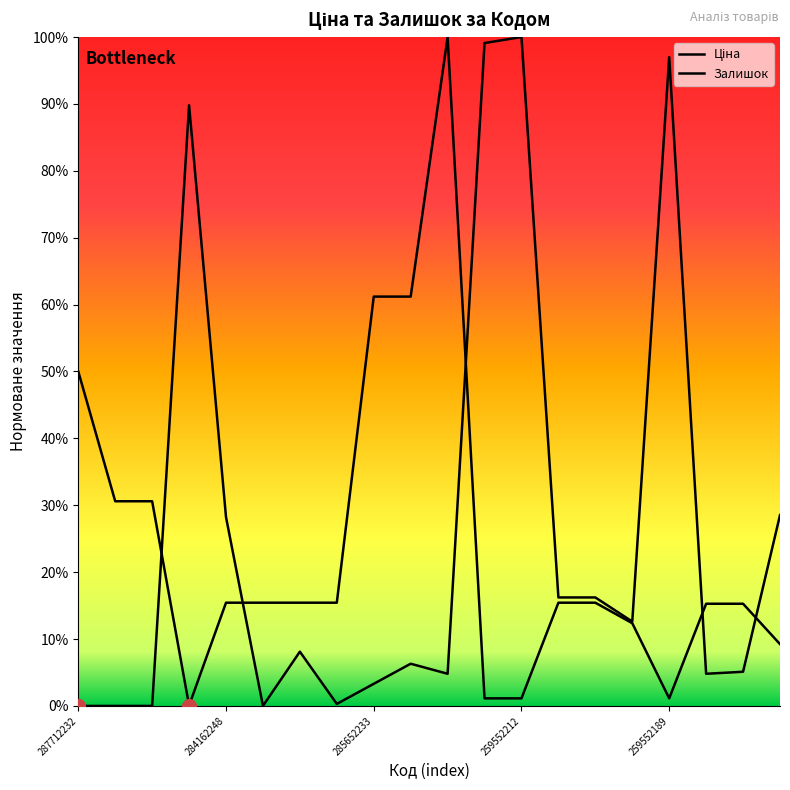

Does the chart display data point markers on the line(s)?

No